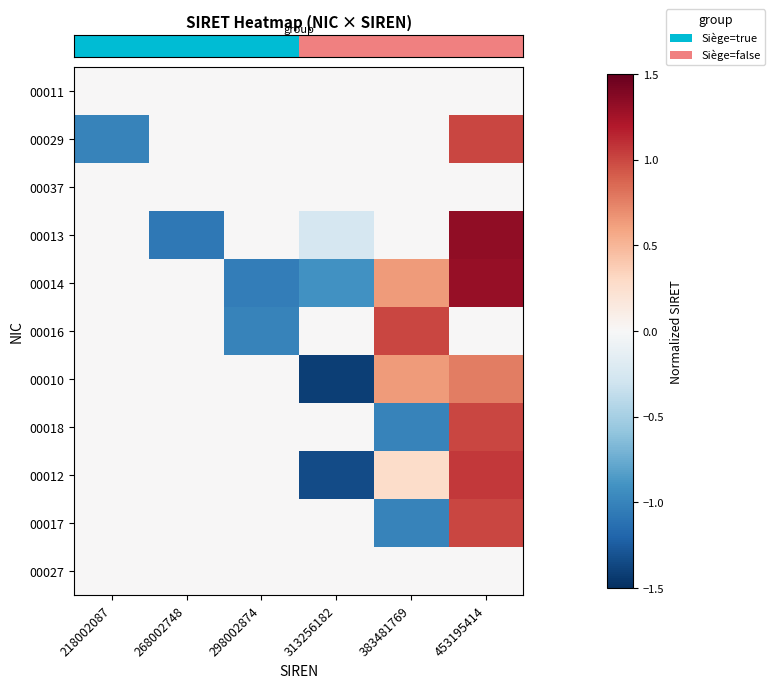

Between 218002087 and 313256182, which is larger?

218002087